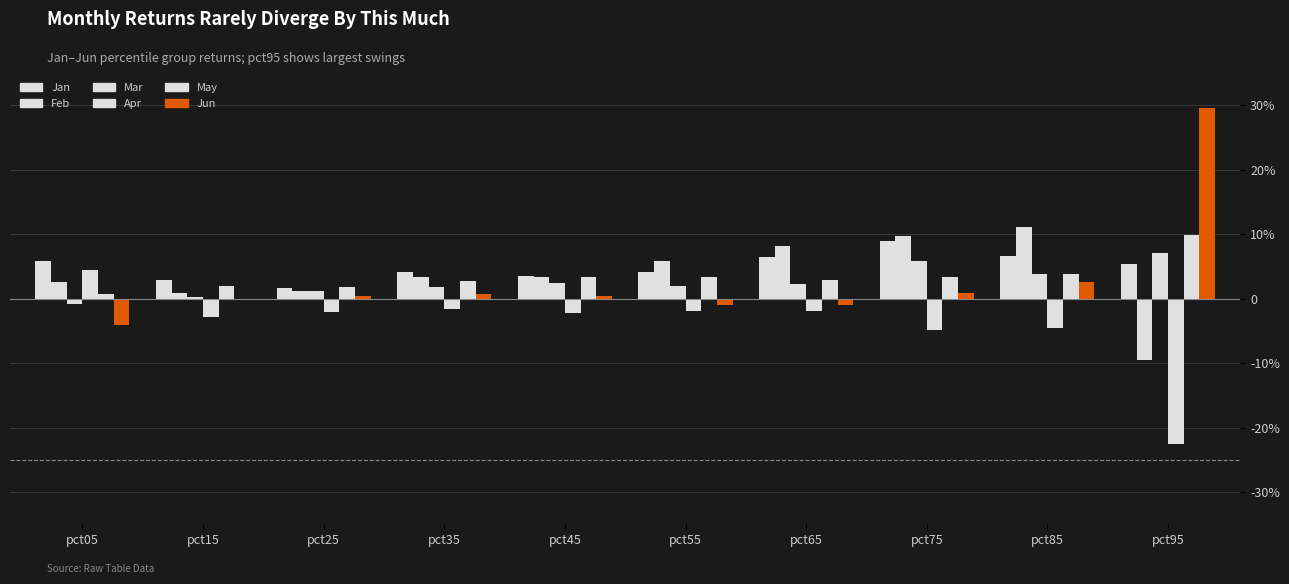

Does the chart contain stacked bars?

No